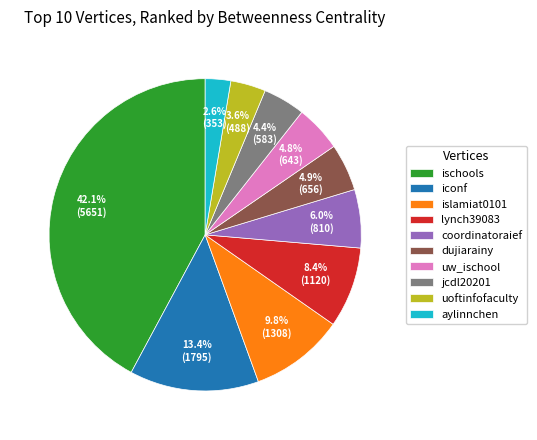

To the nearest percent, what is the combined percentage of islamiat0101 and uoftinfofaculty?

13%